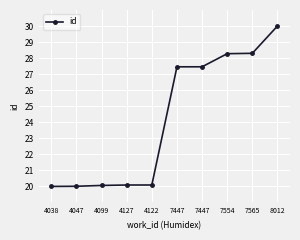

How many distinct data groups are displayed?

1